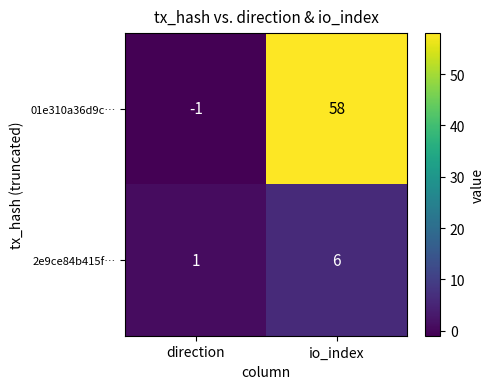

Is it true that 2e9ce84b415f… equals 10 at io_index?

False